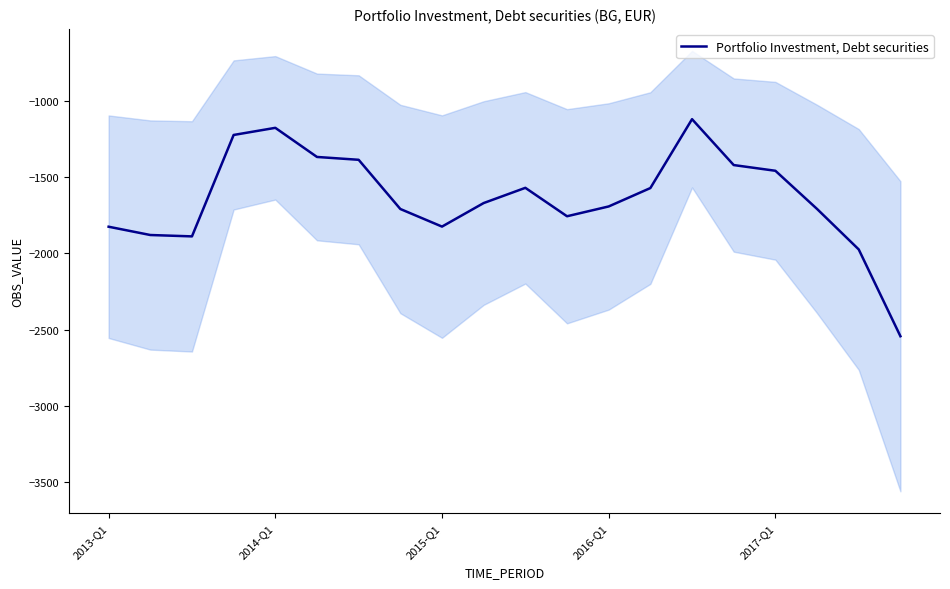

Rank the categories by value from lowest to highest.

19, 18, 2015-Q1, 2014-Q1, 2013-Q1, 8, 11, 7, 17, 12, 9, 13, 10, 16, 15, 6, 5, 2016-Q1, 2017-Q1, 14